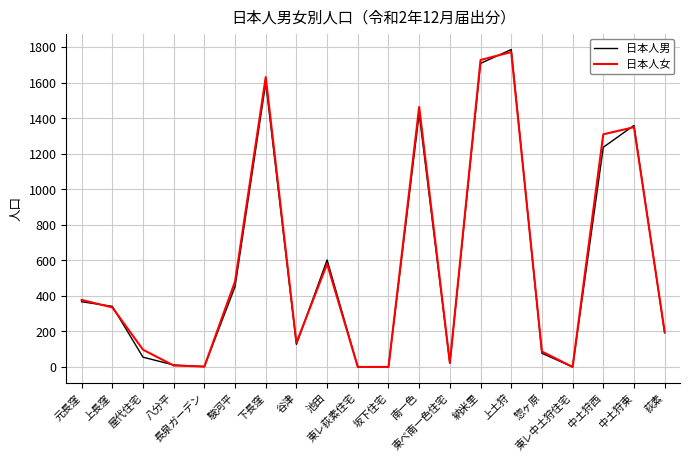

Between 上土狩 and 中土狩東, which series saw the biggest shift?

日本人男